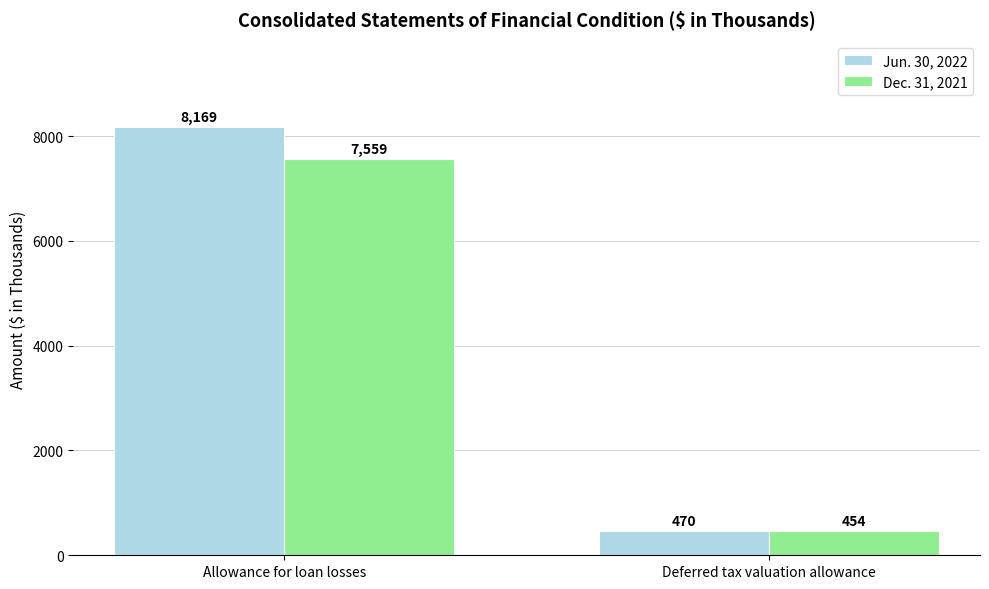

At which category is the sum across all series the highest?

Allowance for loan losses